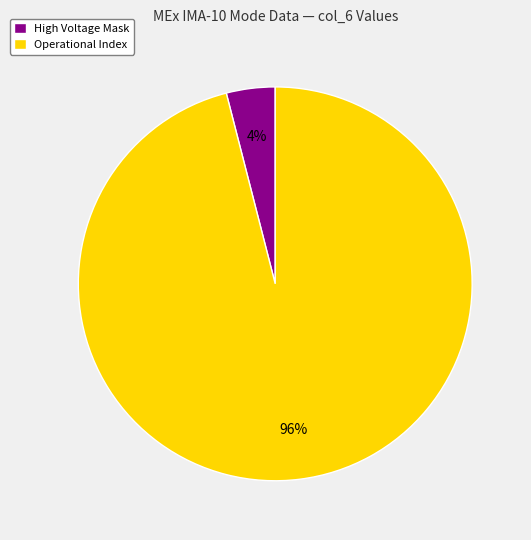

What is the ratio of the value at Operational Index to the value at High Voltage Mask?

24.0